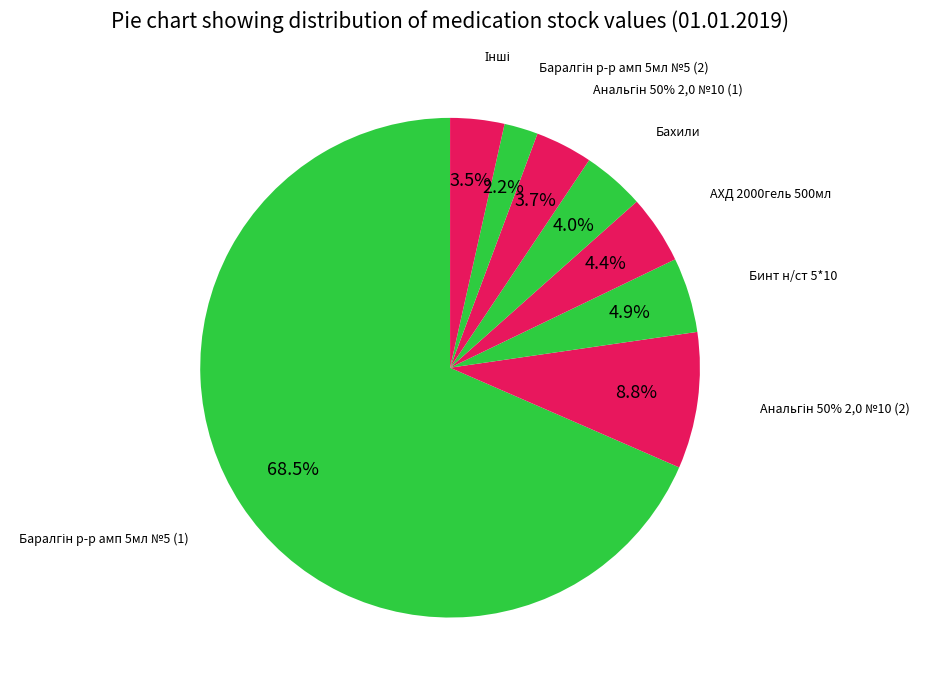

Which slice is the largest?

Баралгін р-р амп 5мл №5 (1)